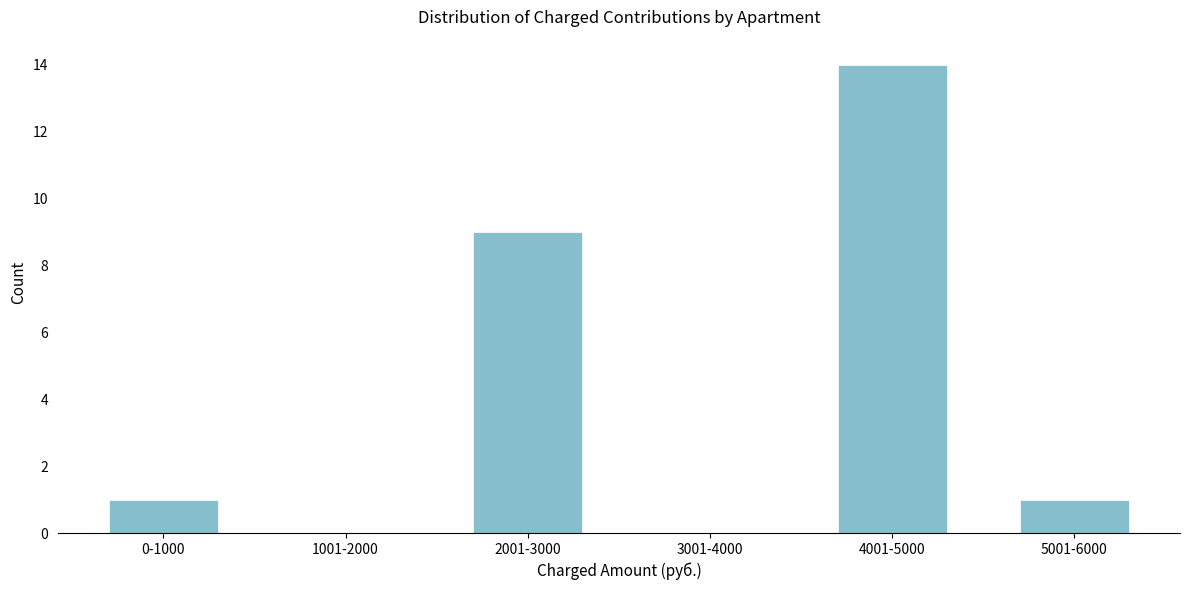

Reading left to right, what are all the values shown in this chart?

0-1000=1	1001-2000=0	2001-3000=9	3001-4000=0	4001-5000=14	5001-6000=1